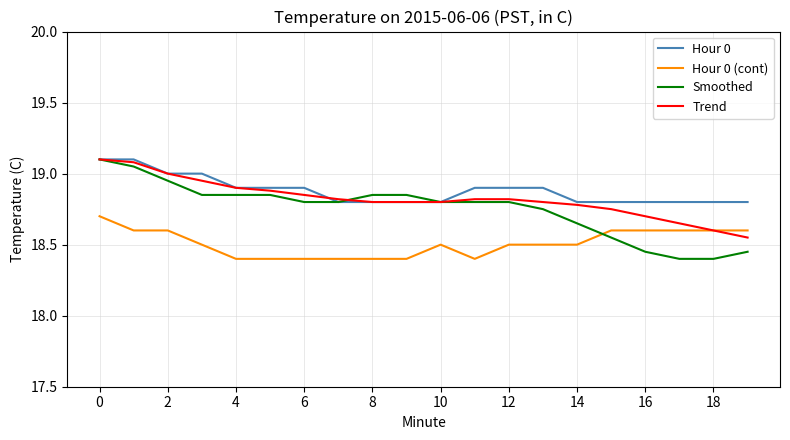

Rank the series by their average value, from lowest to highest.

Hour 0 (cont), Smoothed, Trend, Hour 0